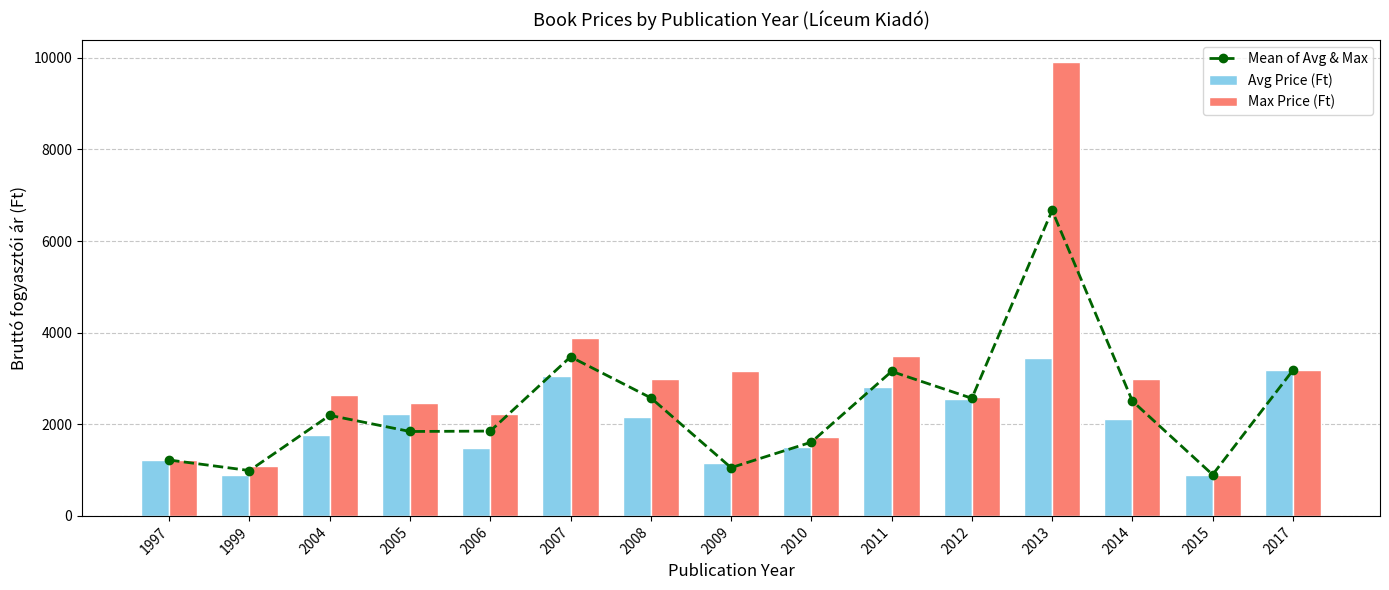

What is the average value of the Mean of Avg & Max series?

2386